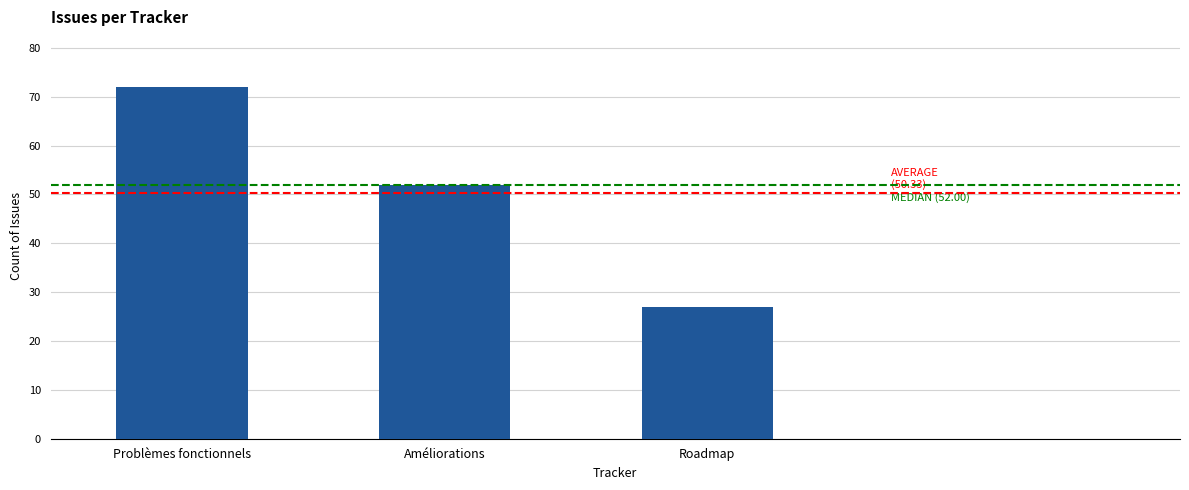

What is the value of the 2nd bar from the left?

52